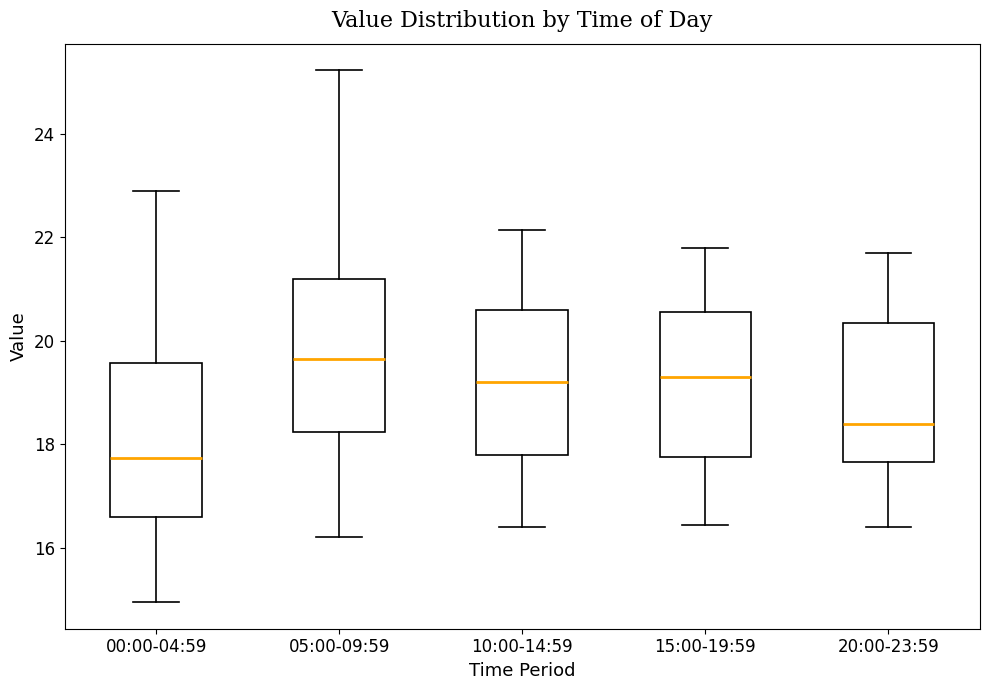

Where does the upper whisker of the box for 10:00-14:59 end on the y-axis? The values are not printed on the chart, so give them approximately, as read against the axis.

22.2